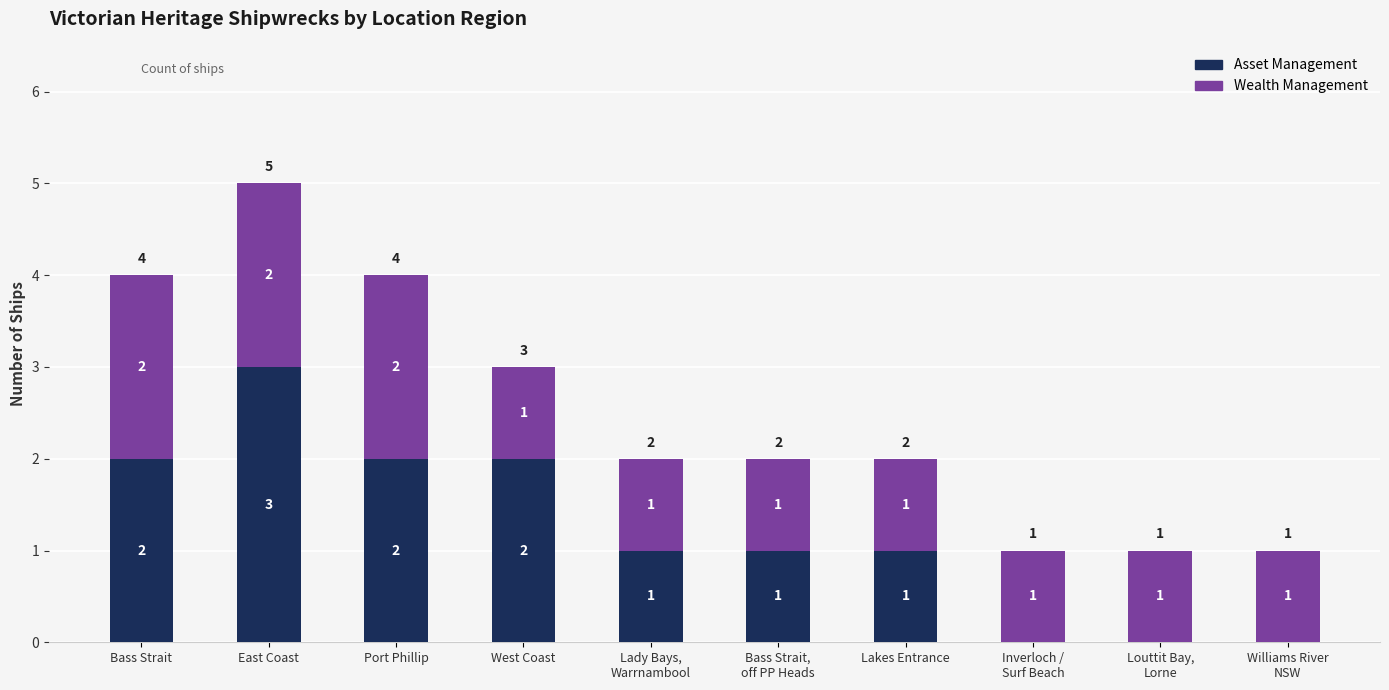

What is the highest value of the Asset Management series?

3